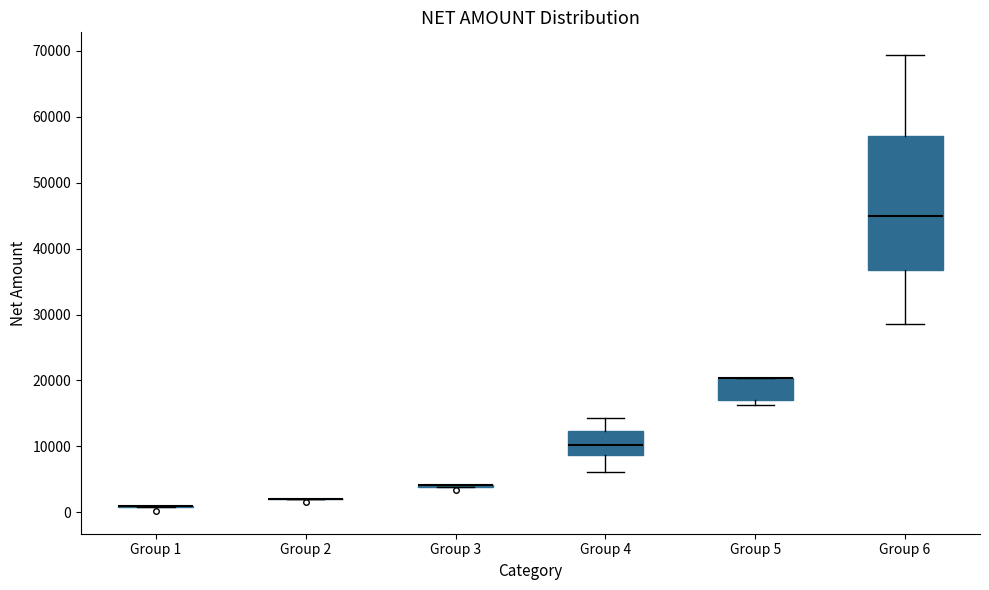

Comparing the boxes themselves (not the whiskers), which one is the tallest?

Group 6